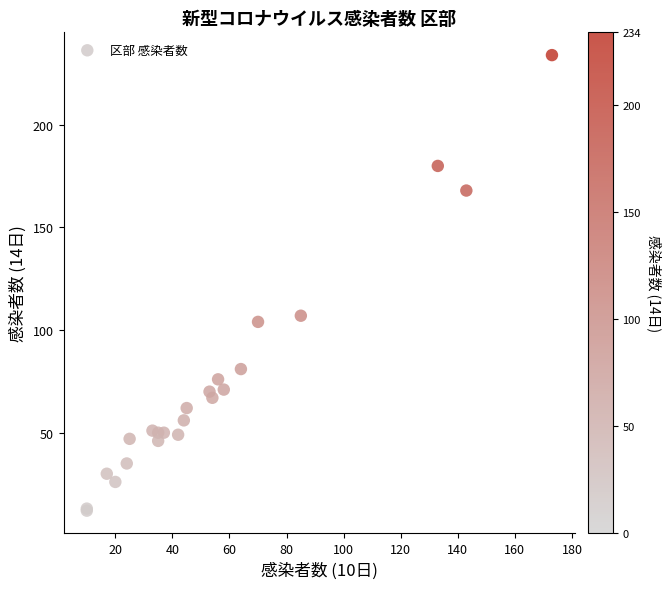

What Y value in the scatter plot is closest to 123?

107